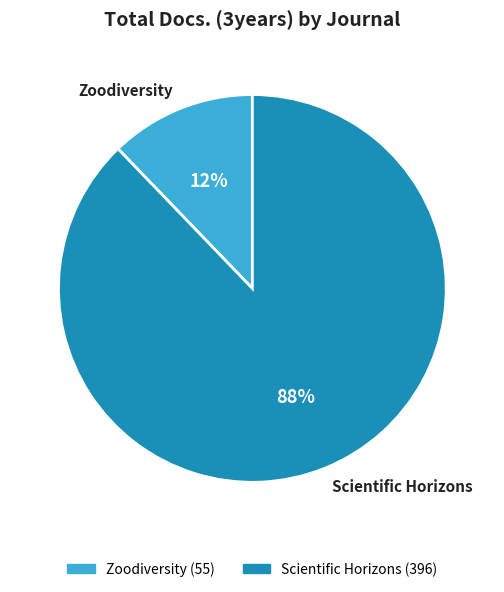

Which has a higher value, Scientific Horizons or Zoodiversity?

Scientific Horizons